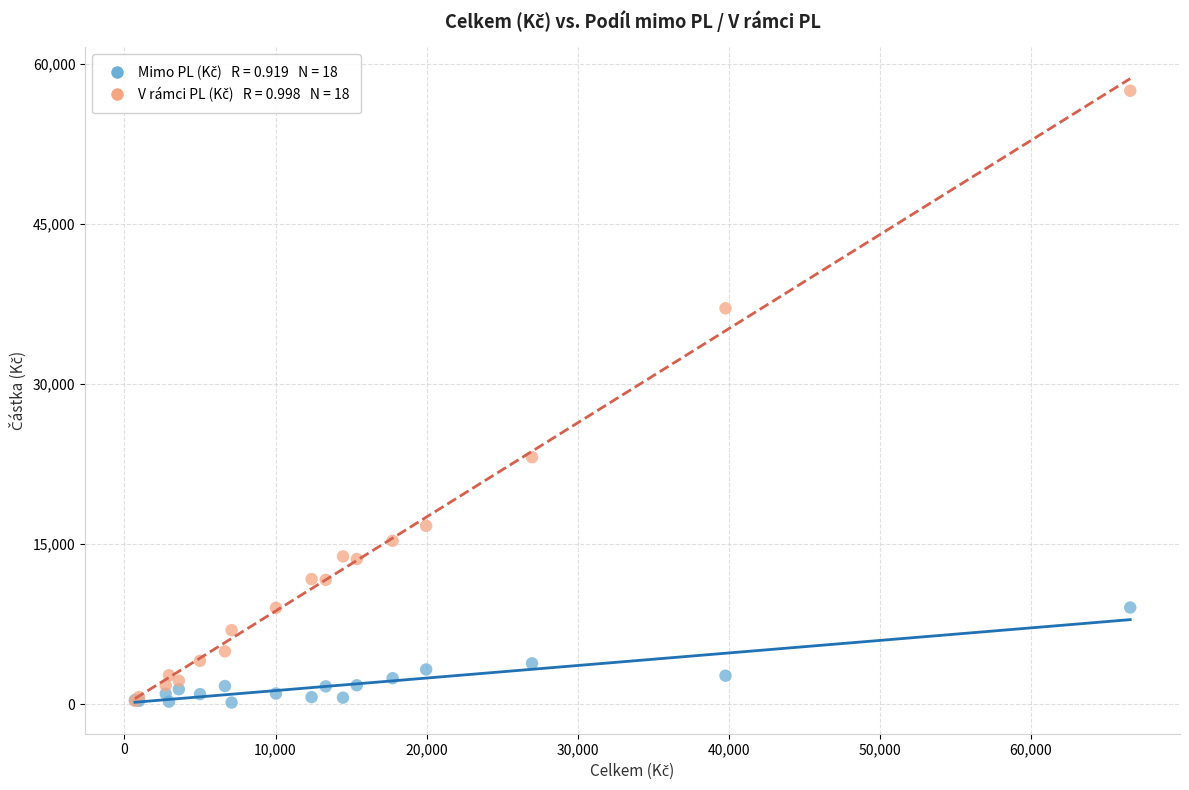

Across all series, what Y value is closest to 28829?

23149.5